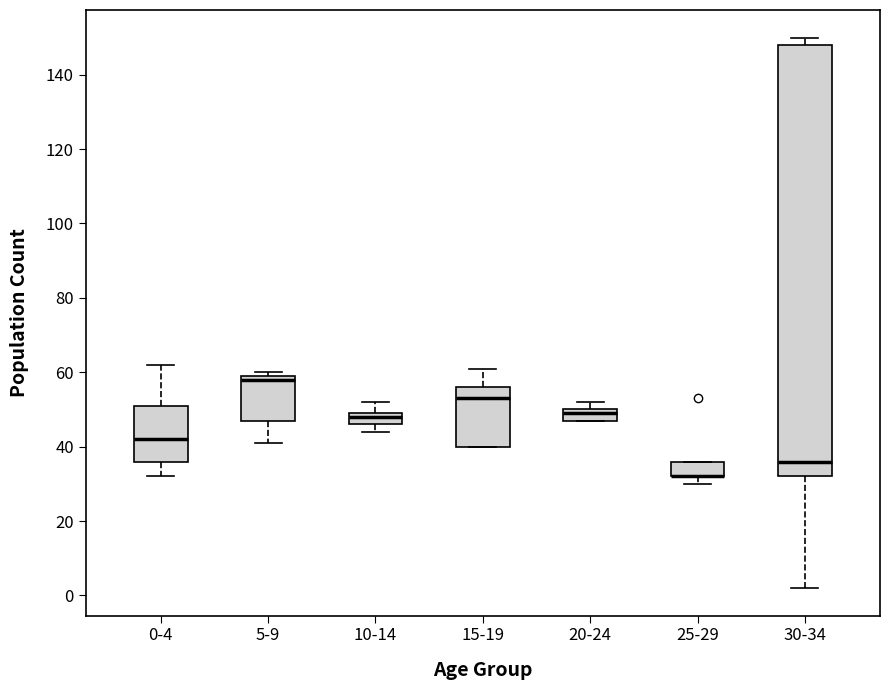

Reading left to right, read every box against the y-axis: the position of its median line, the range the box covers, and the ends of its whiskers. The values are not printed on the chart, so give them approximately, as read against the axis.

0-4: median 42, box 36 to 52, whiskers 32 to 62
5-9: median 58, box 48 to 60, whiskers 42 to 60 (just above the box's upper edge)
10-14: median 48, box 46 to 50, whiskers 44 to 52
15-19: median 54, box 40 to 56, whiskers 40 to 62
20-24: median 50 (just below the box's upper edge), box 48 to 50, whiskers 48 to 52
25-29: median 32 (drawn on the box's lower edge), box 32 to 36, whiskers 30 to 36
30-34: median 36, box 32 to 148, whiskers 2 to 150